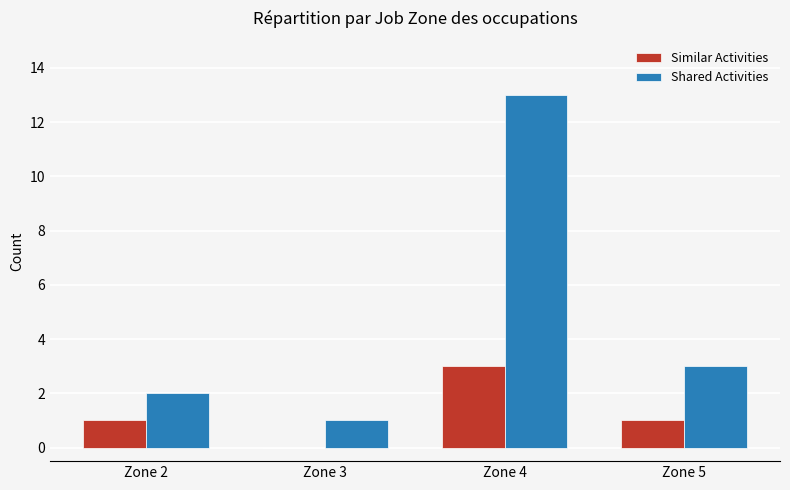

Is it true that Similar Activities equals 1 at Zone 2?

True